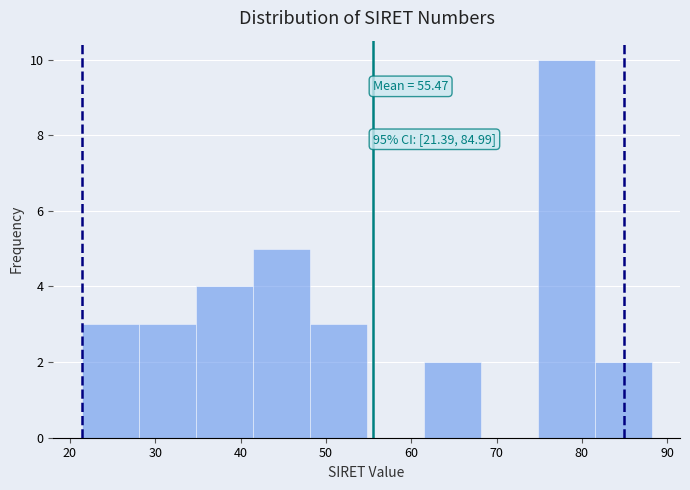

Over which range of the x-axis is the bar tallest?

75 to 81